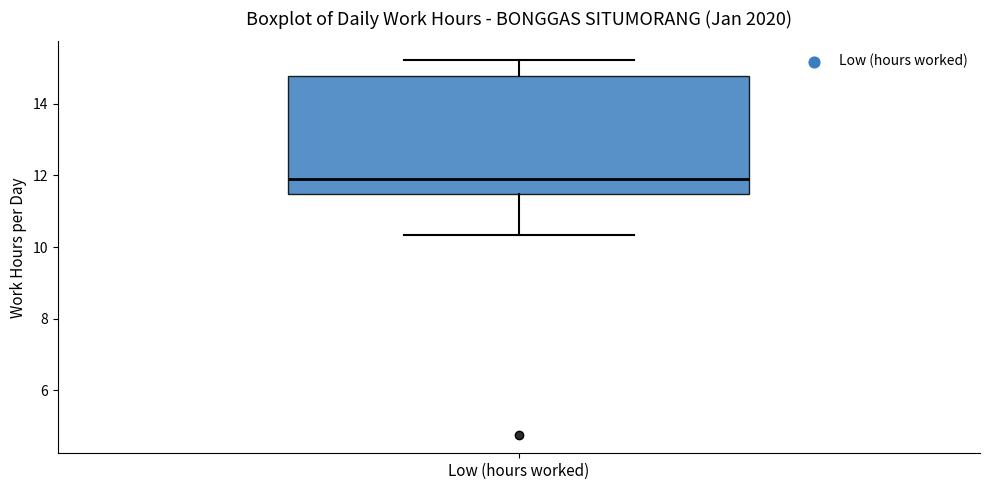

Where is the lower edge of the box for Low (hours worked) on the y-axis? The values are not printed on the chart, so give them approximately, as read against the axis.

11.4